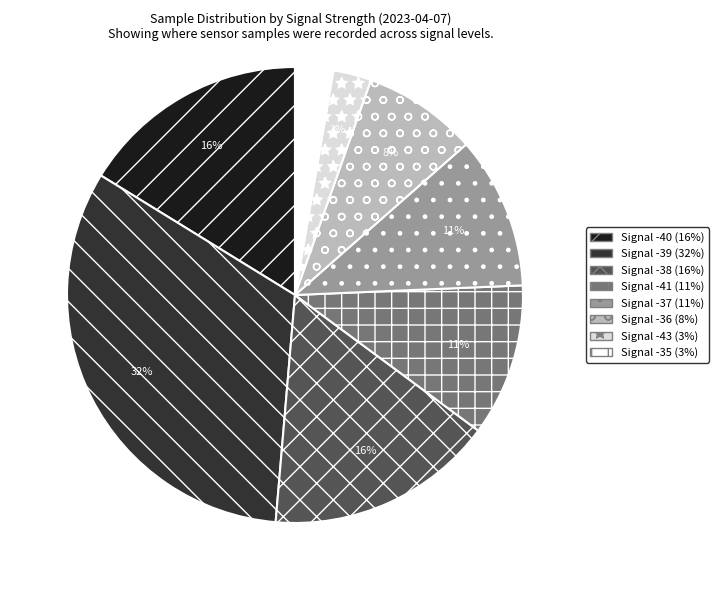

To the nearest percent, what is the average slice percentage?

12%